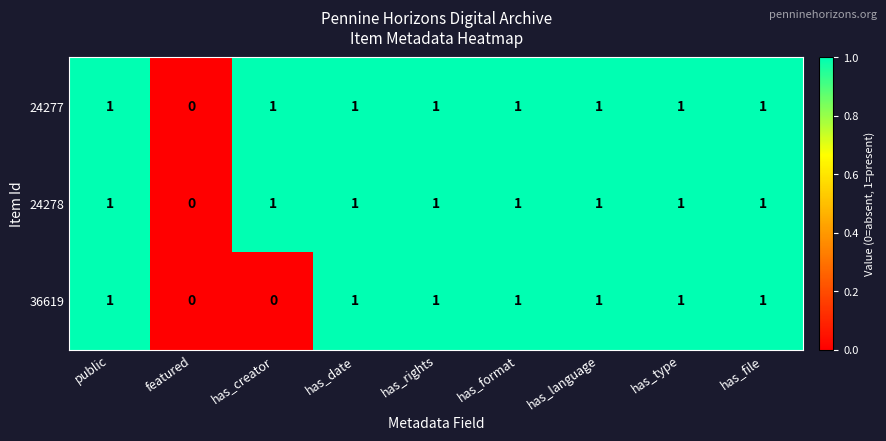

True or false: 24277 has a value of 0 at has_format.

False